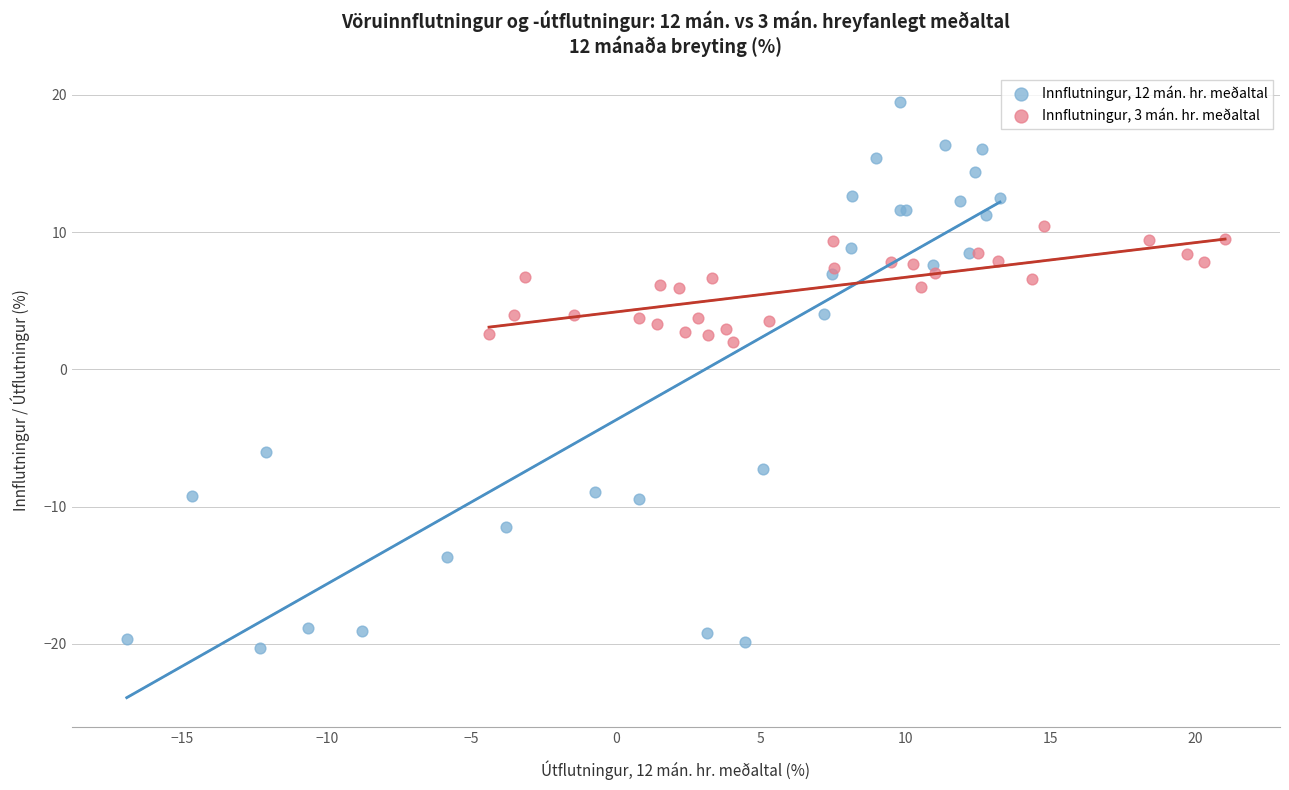

Which series reaches the minimum Y coordinate?

Innflutningur, 12 mán. hr. meðaltal